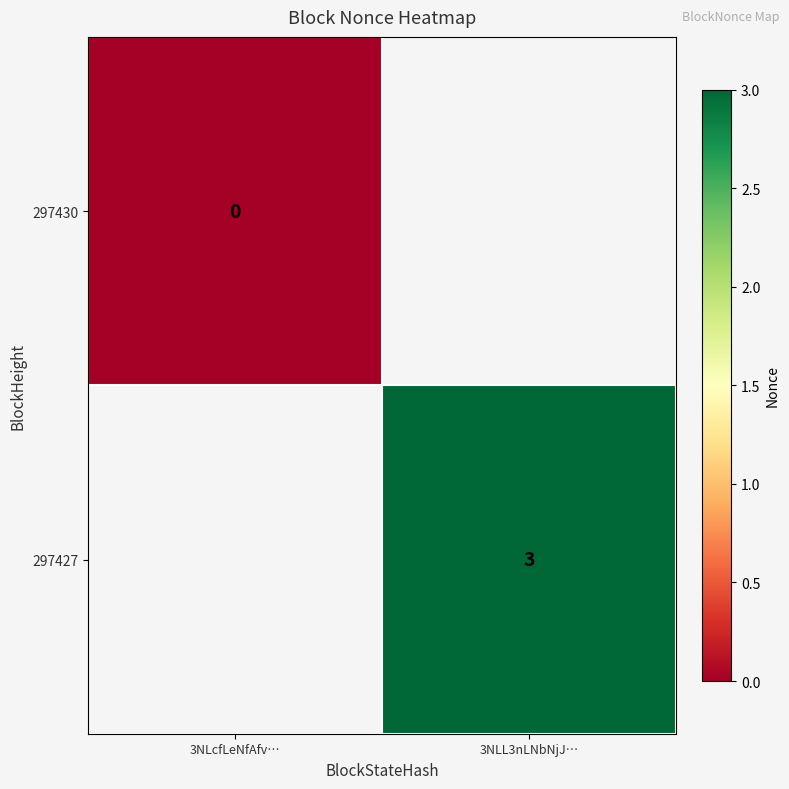

Is the value of 297430 at 3NLcfLeNfAfv… greater than the value of 297427 at 3NLL3nLNbNjJ…?

No